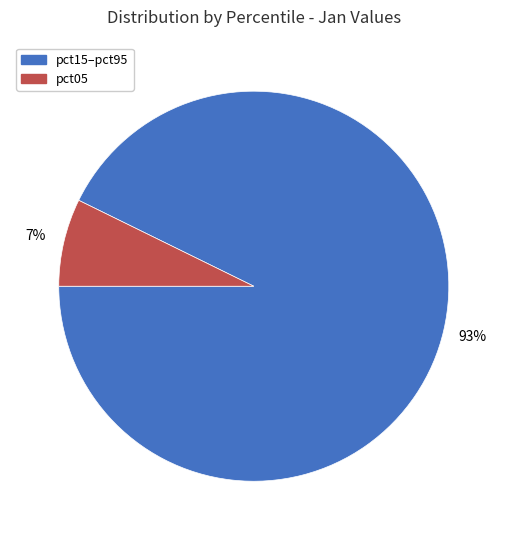

To the nearest percent, what is the average slice percentage?

50%